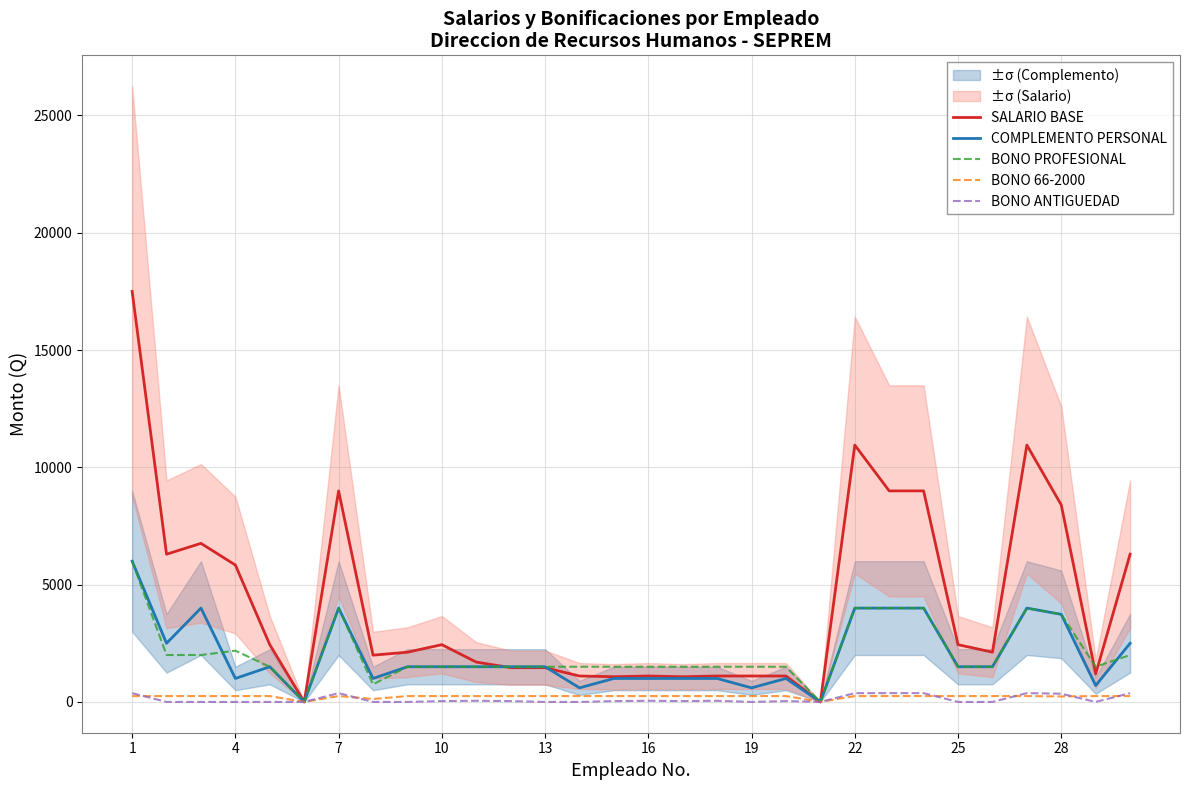

At which label does BONO 66-2000 reach its peak?

1